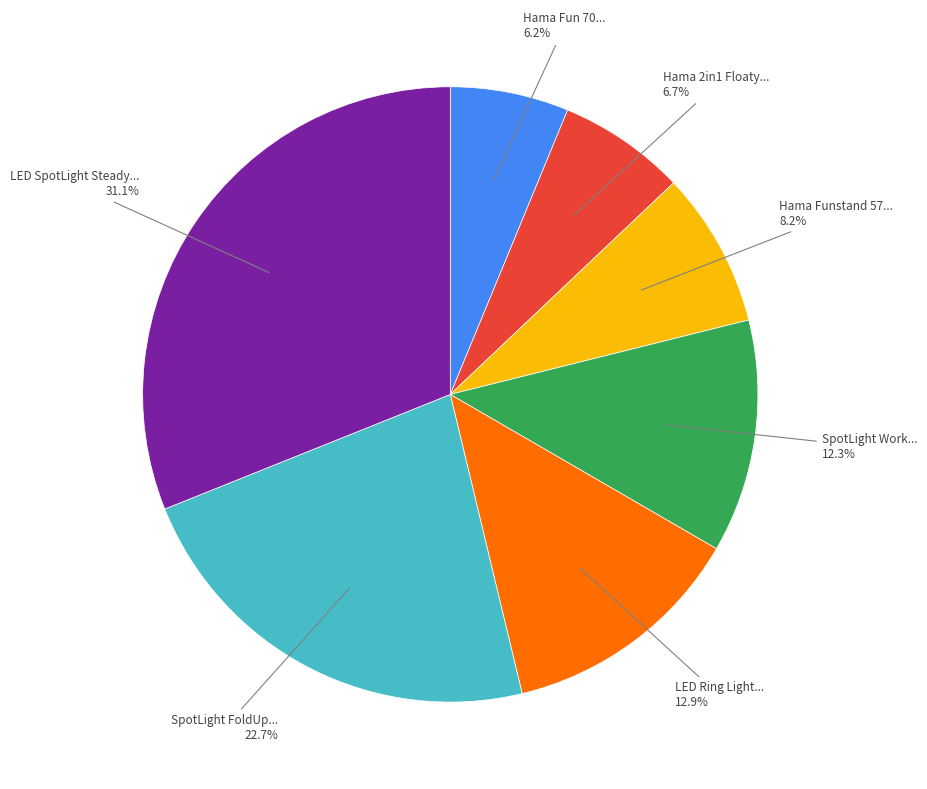

Is there any slice that represents more than half of the pie?

No